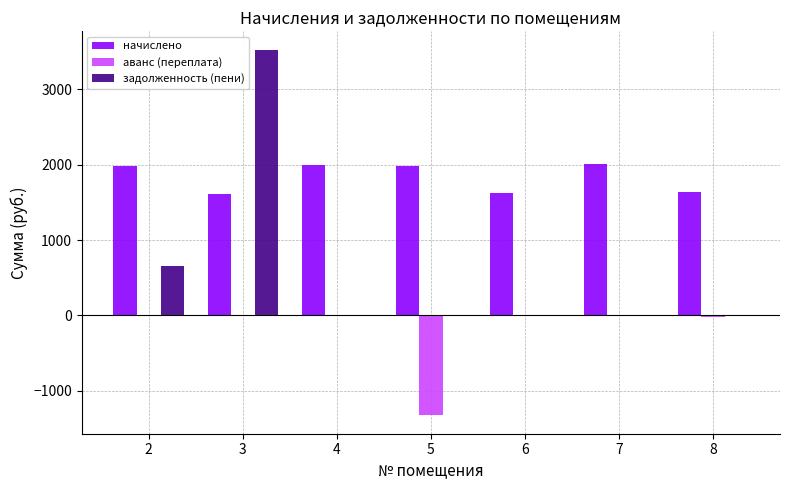

Which series changed the most between 3 and 6?

задолженность (пени)